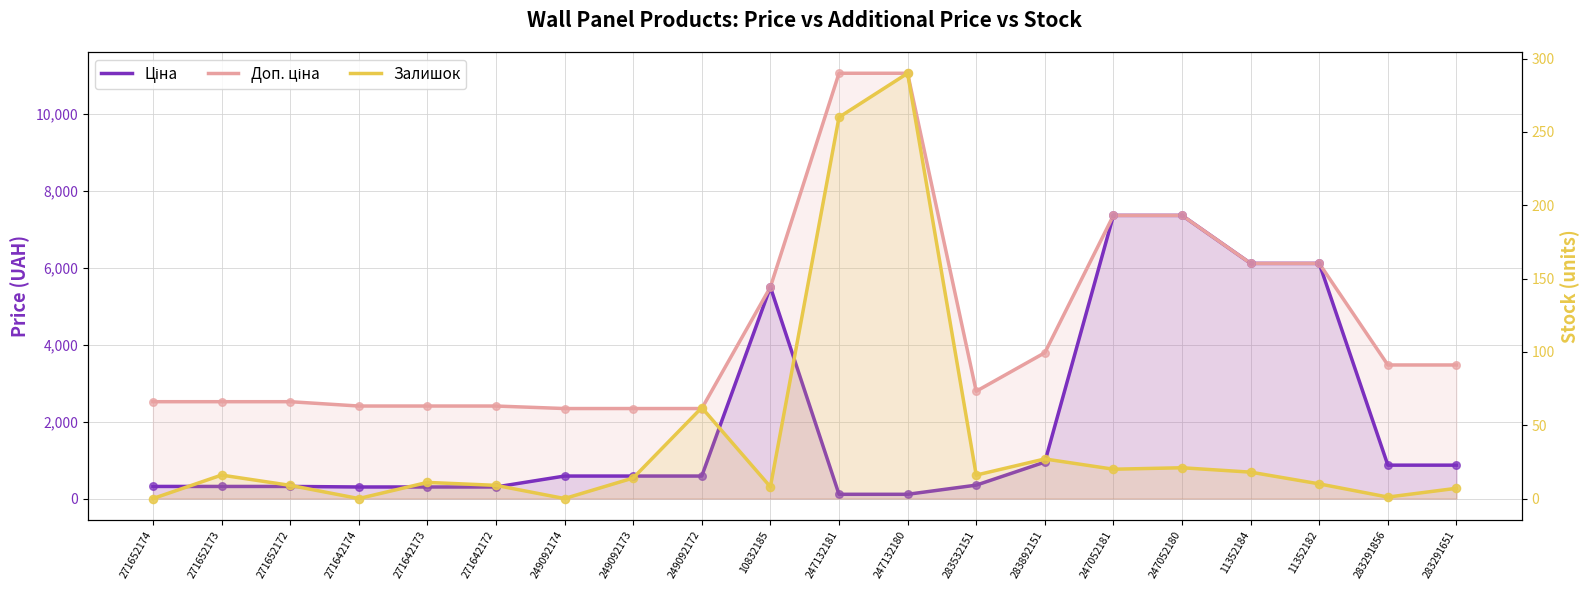

Which series contains the lowest Y value?

Залишок